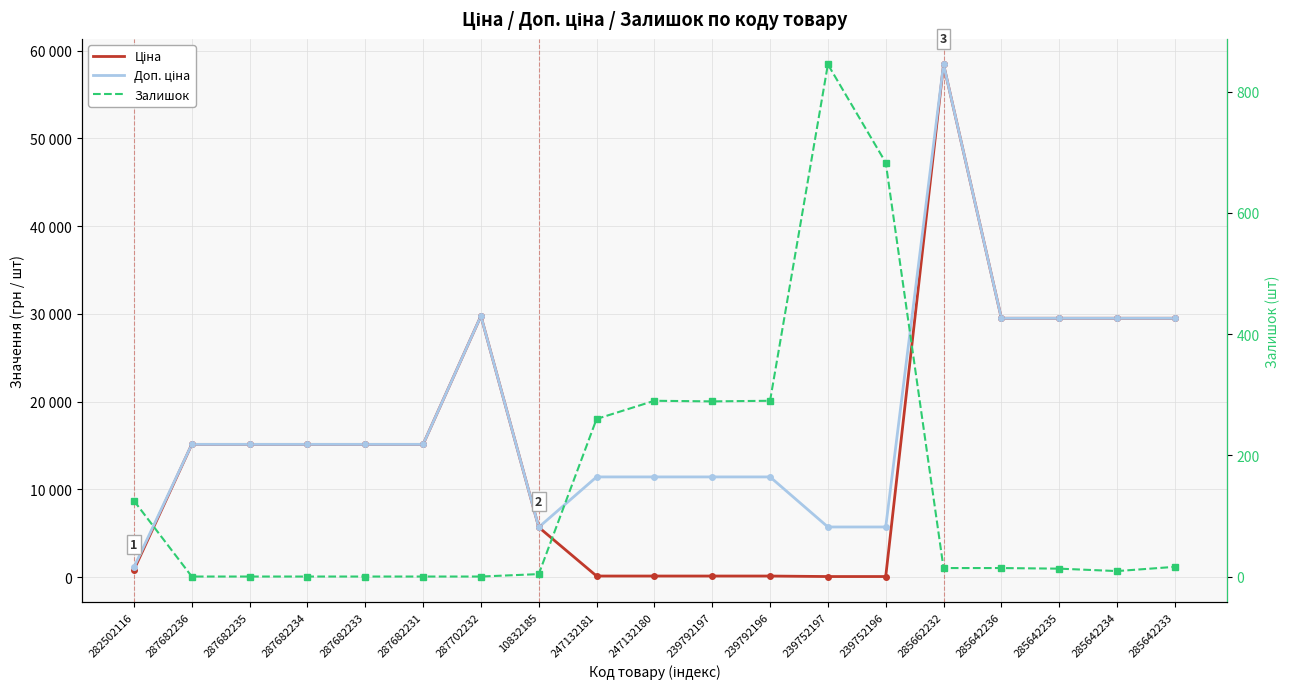

How many lines are shown in the chart?

3